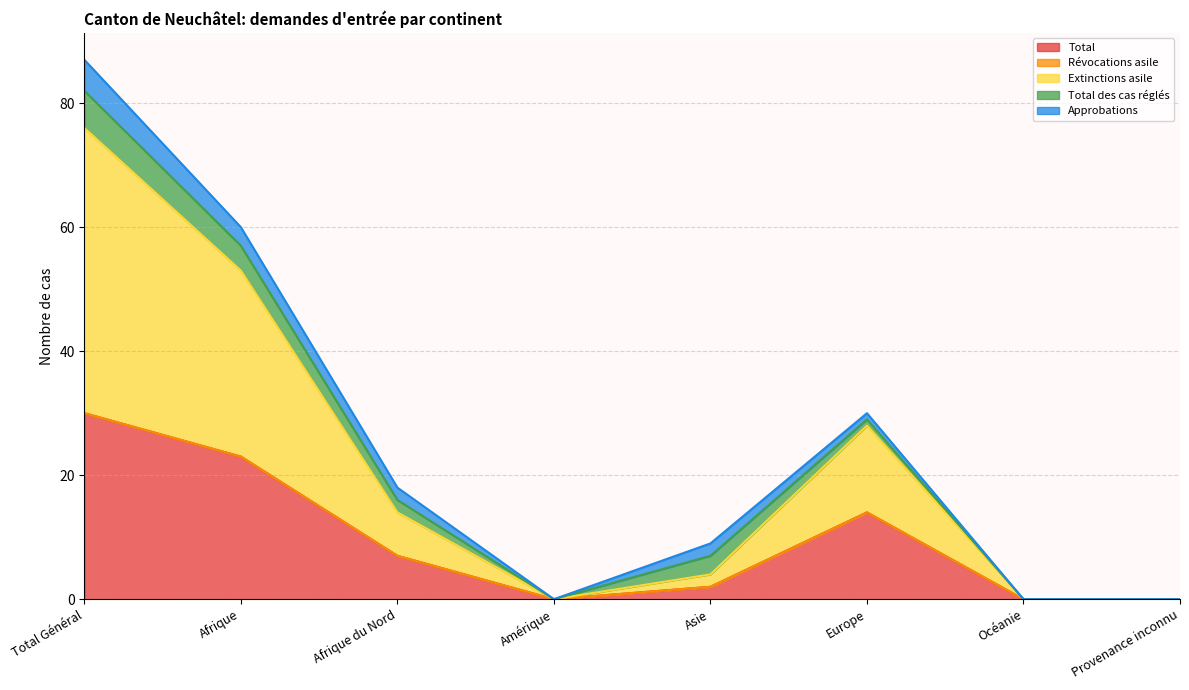

The value of Extinctions asile at Provenance inconnu is 0. True or false?

True